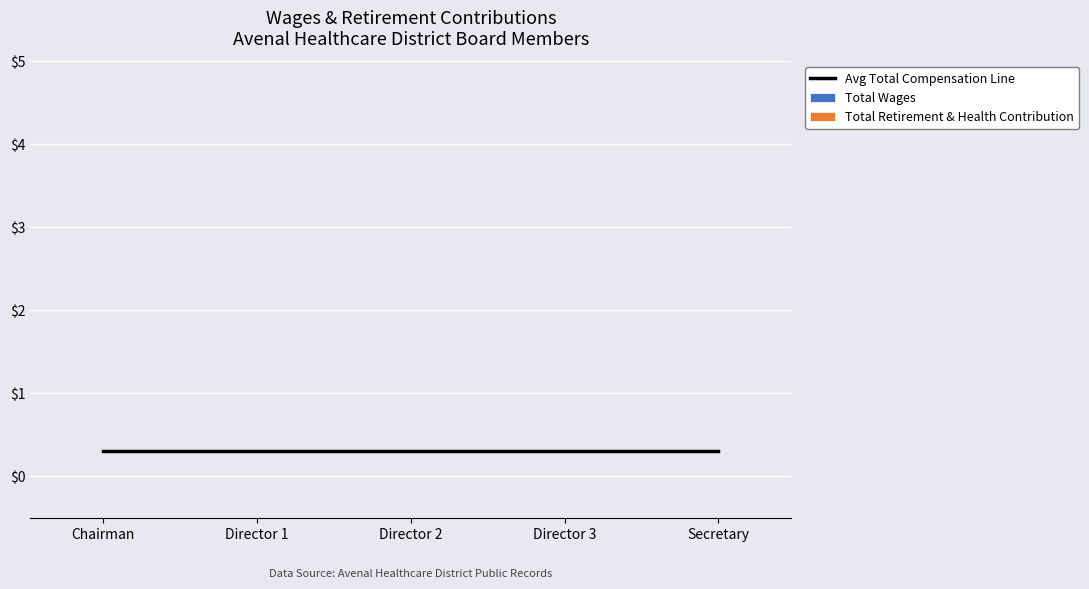

What is the label of the 1st bar from the left?

Chairman